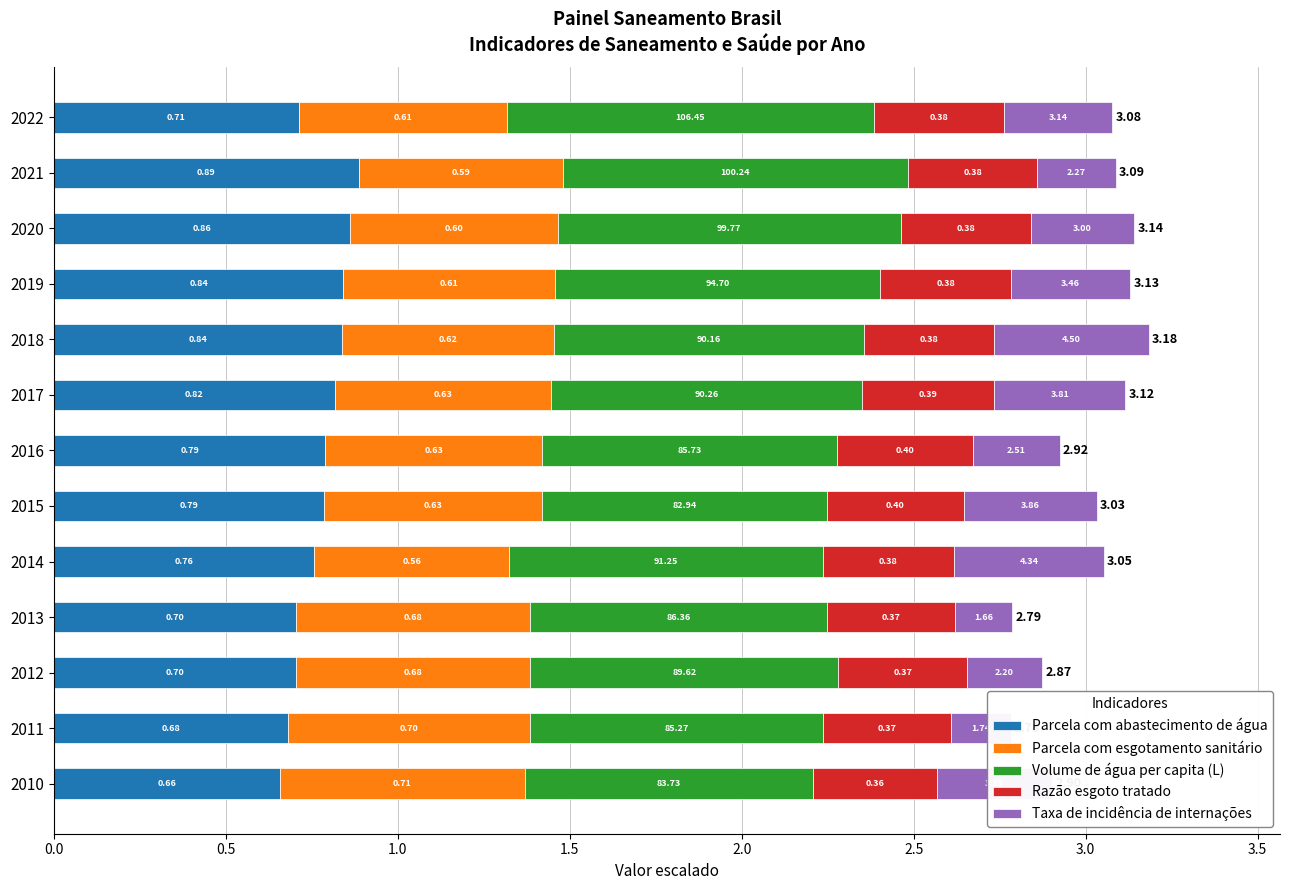

At which category is the sum across all series the highest?

2018